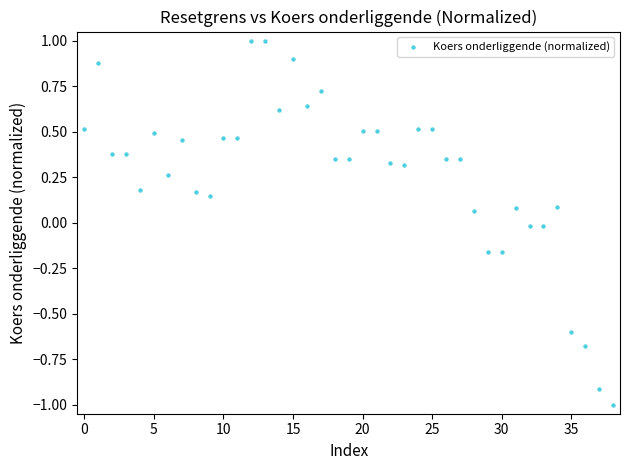

What is the range of Y values (max minus min)?

2.0